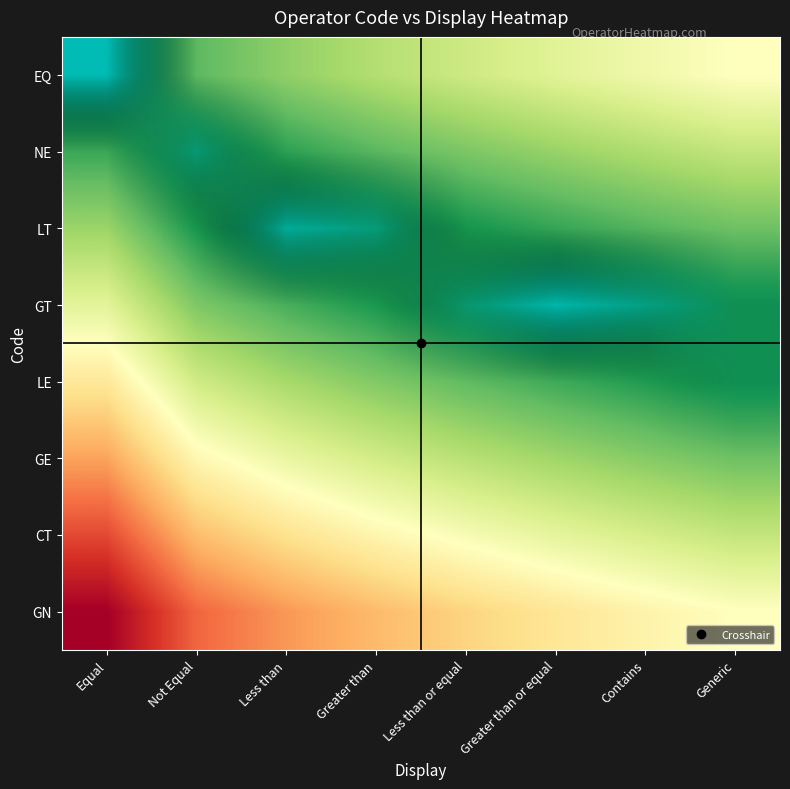

At which category does the chart reach its minimum across all series?

Equal